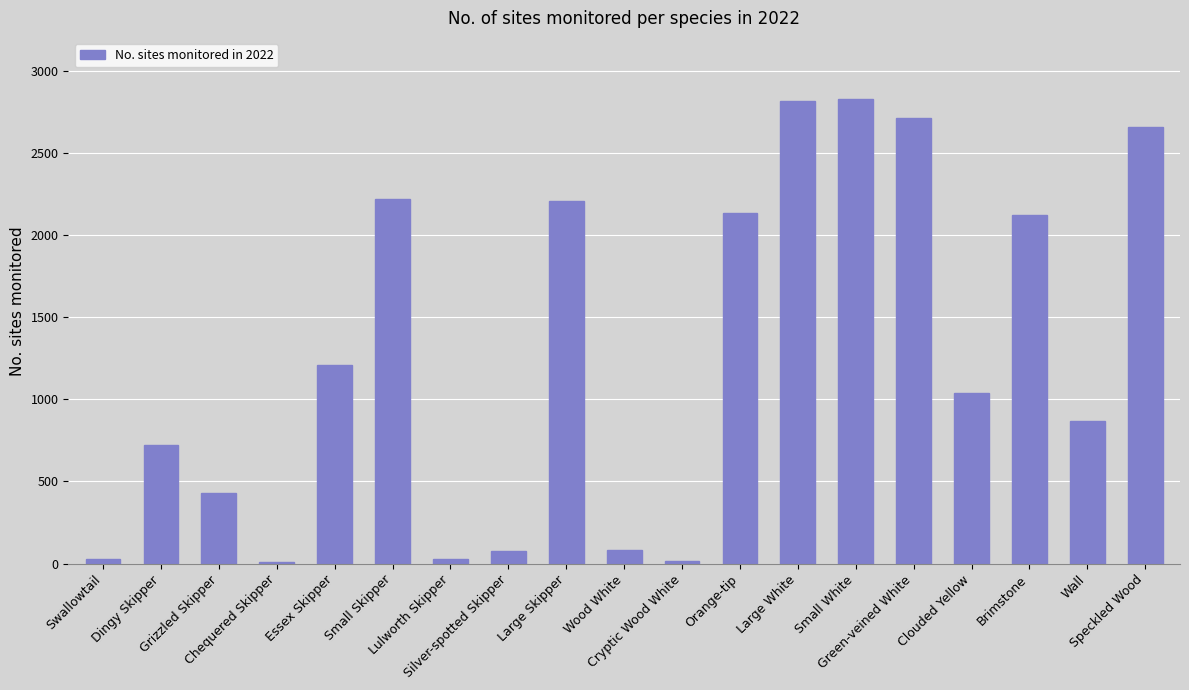

What is the minimum value shown in the chart?

12